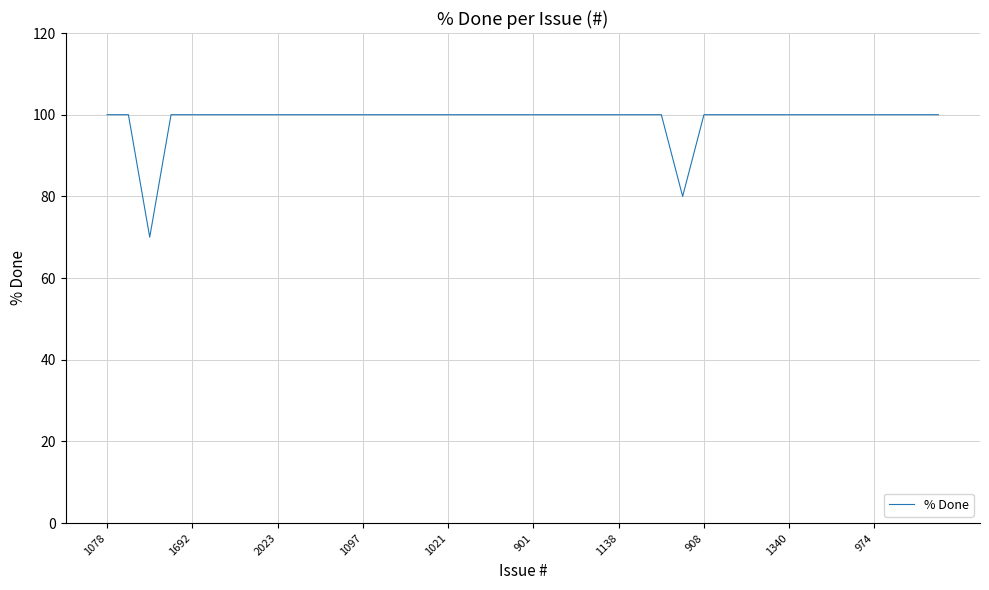

What is the difference between the maximum and minimum values?

30